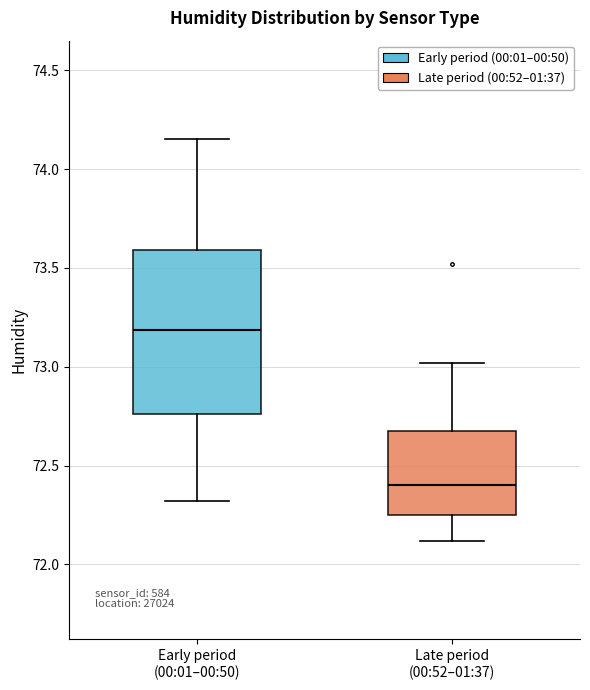

Reading left to right, transcribe this box plot: for each box, give where its median line is, the range the box spans, and where its two whiskers end, as read against the y-axis. The values are not printed on the chart, so give them approximately, as read against the axis.

Early period (00:01–00:50): median 73.20, box 72.75 to 73.60, whiskers 72.30 to 74.15
Late period (00:52–01:37): median 72.40, box 72.25 to 72.65, whiskers 72.10 to 73.00